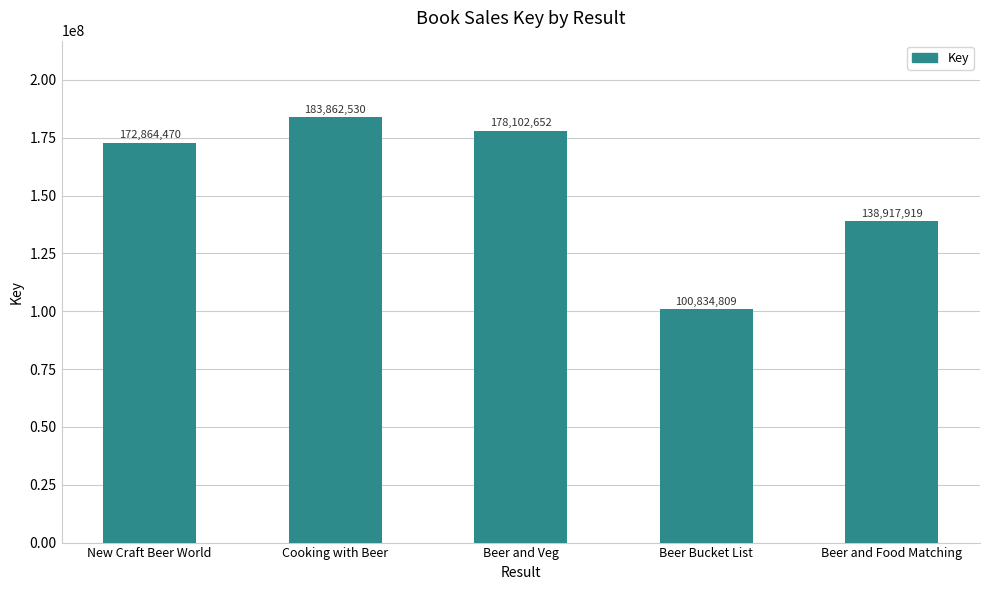

What is the ratio of the value at Beer and Veg to the value at Beer Bucket List?

1.8